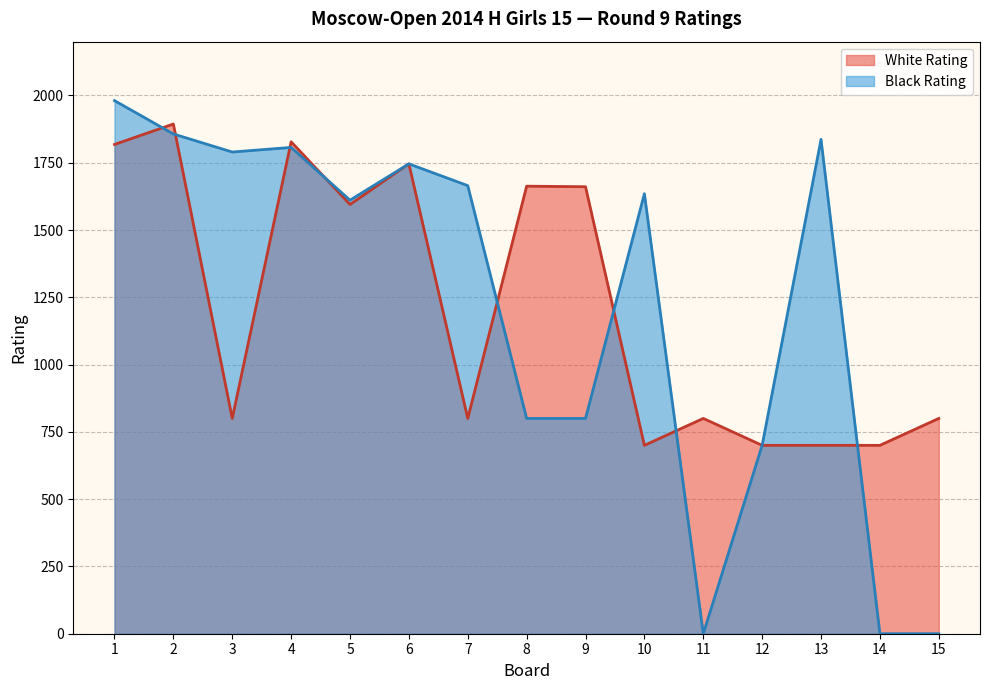

What is the difference between the White Rating values at 8 and 6?

83